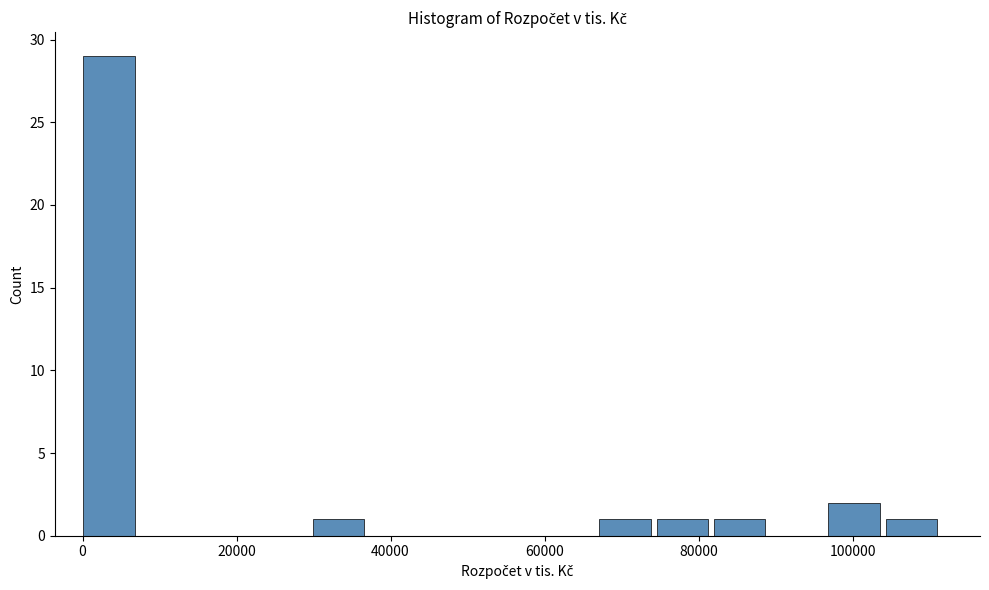

Around what value on the x-axis is the tallest bar? Give the approximate position of its centre, as read against the axis.

4000